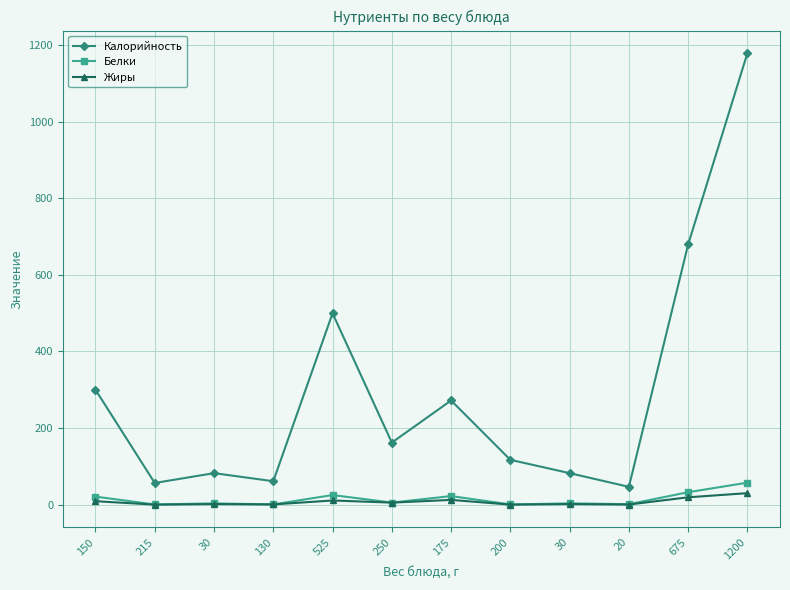

What is the label of the 2nd point from the right?

675